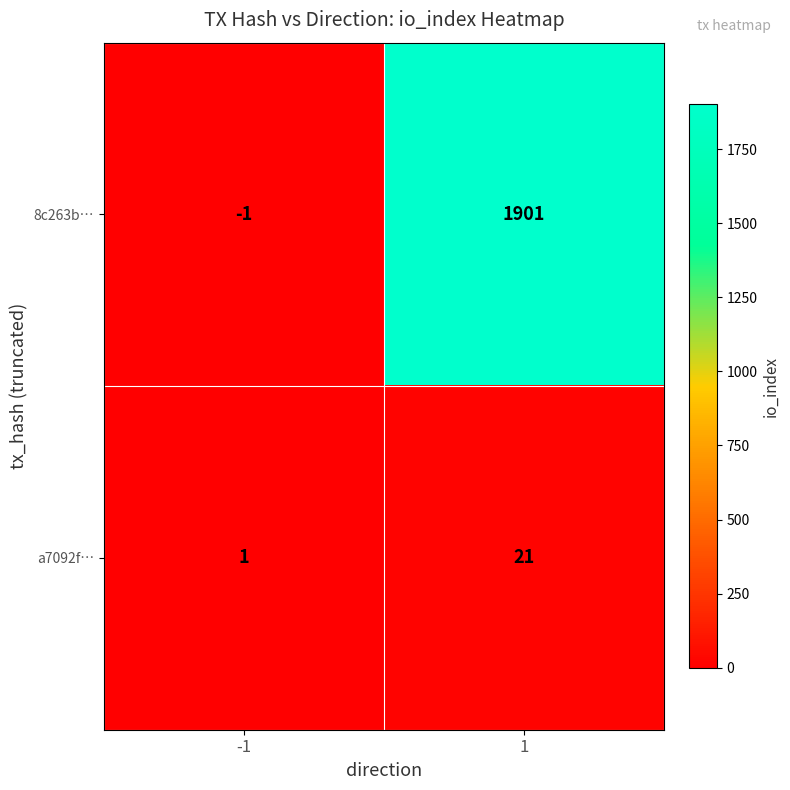

What is the smallest value displayed?

-1